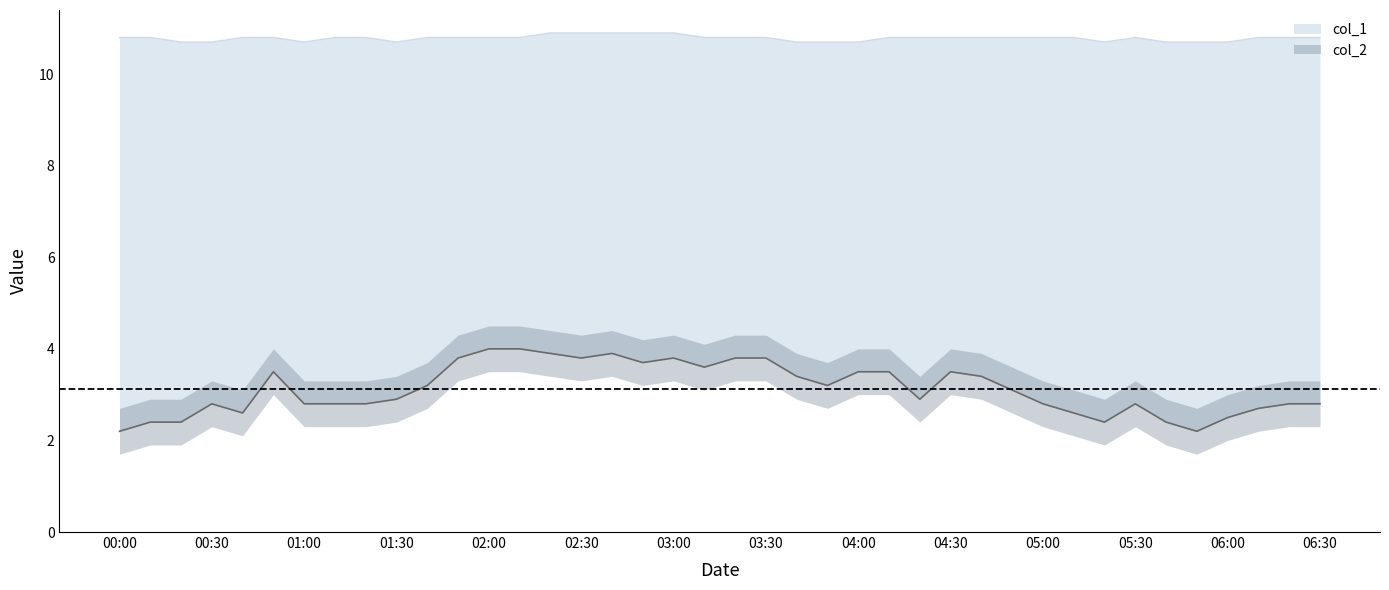

True or false: col_1 has a value of 3.5 at 2023/03/01 00:20:00.

False